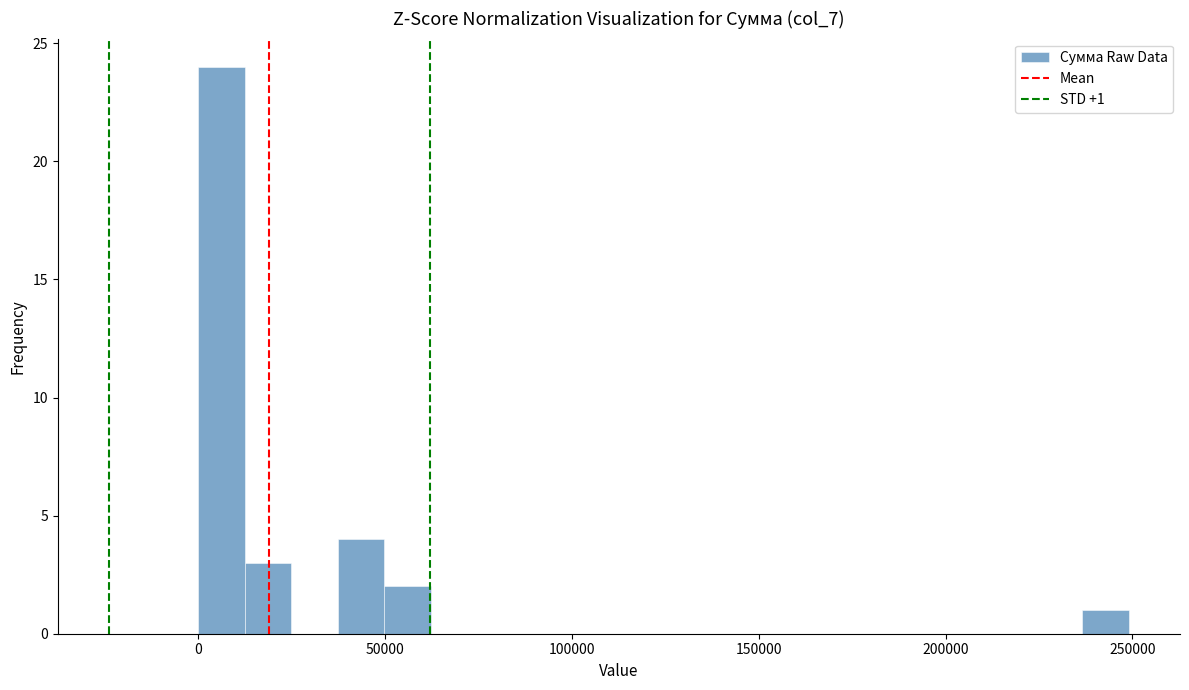

Around what value on the x-axis is the tallest bar? Give the approximate position of its centre, as read against the axis.

5000